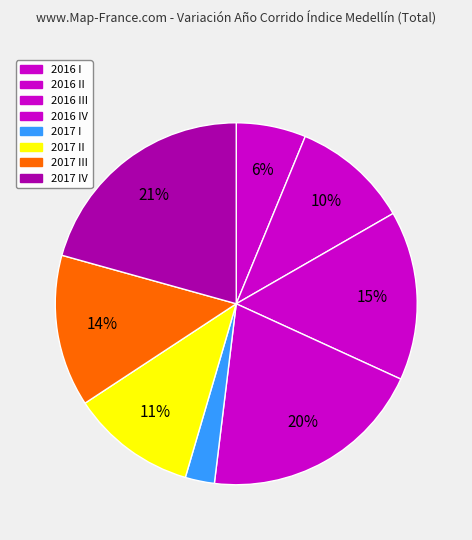

True or false: 2017 I accounts for 1% of the total.

False